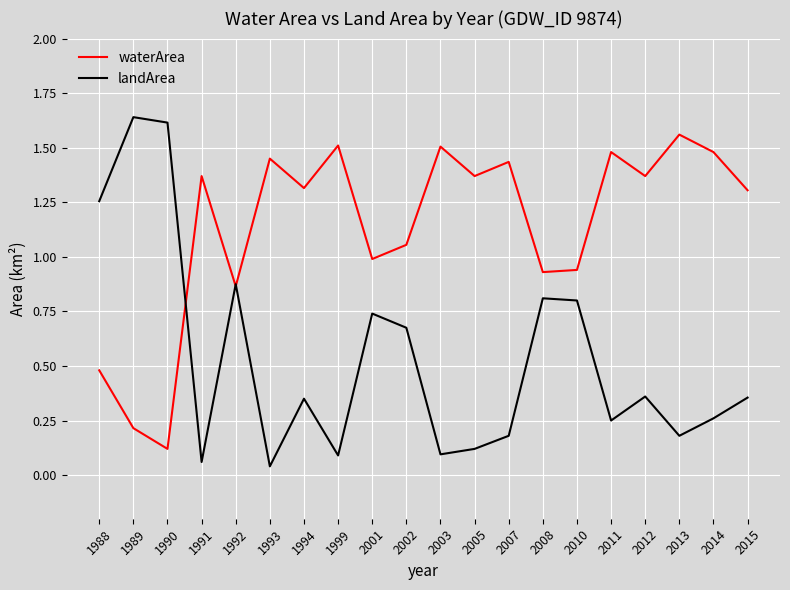

Rank the series by their maximum value, from lowest to highest.

waterArea, landArea